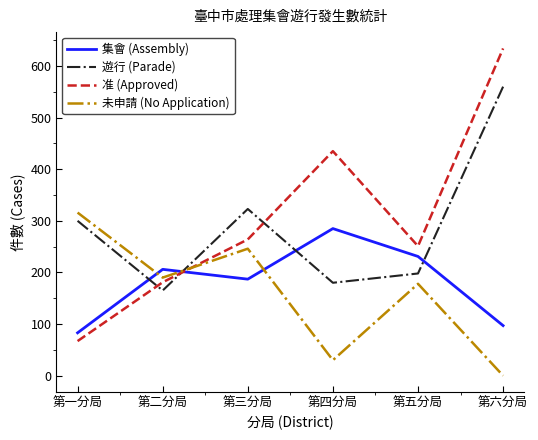

At how many categories does at least one series exceed 26?

6